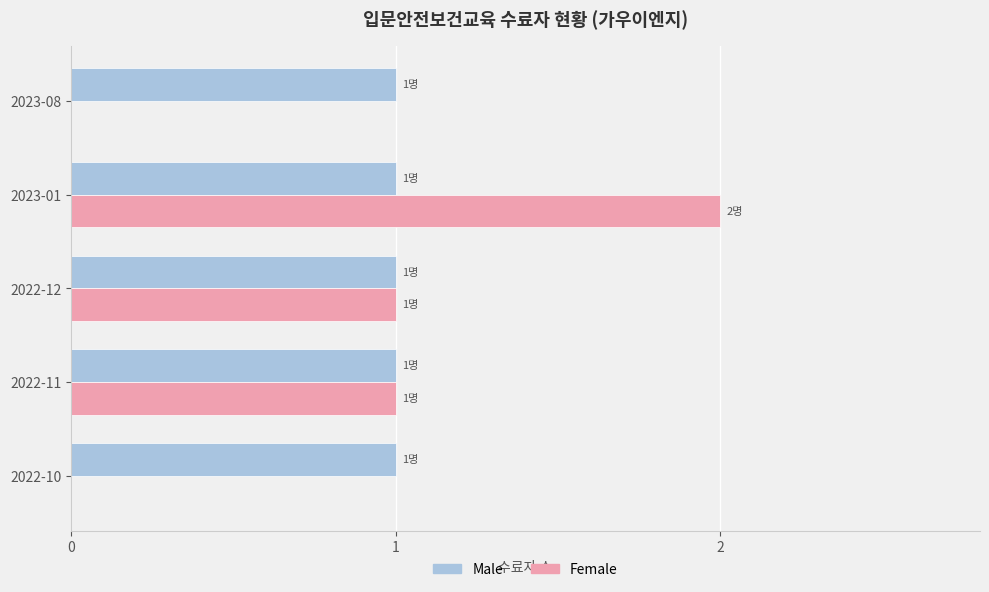

Which series has the largest range (max minus min)?

Female